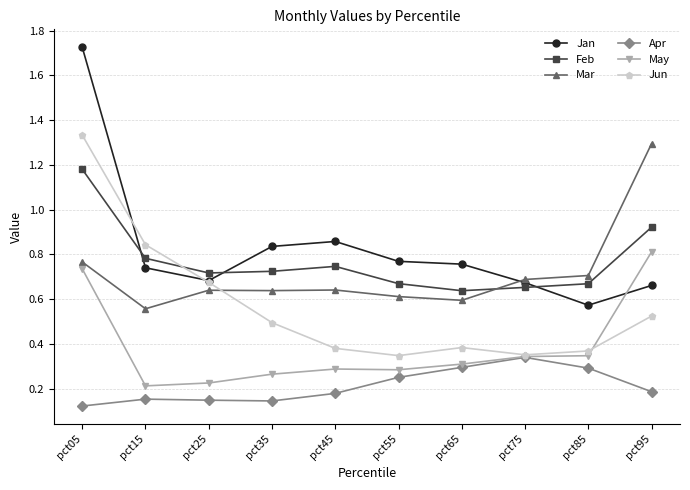

Is it true that Feb equals 0.7 at pct45?

True